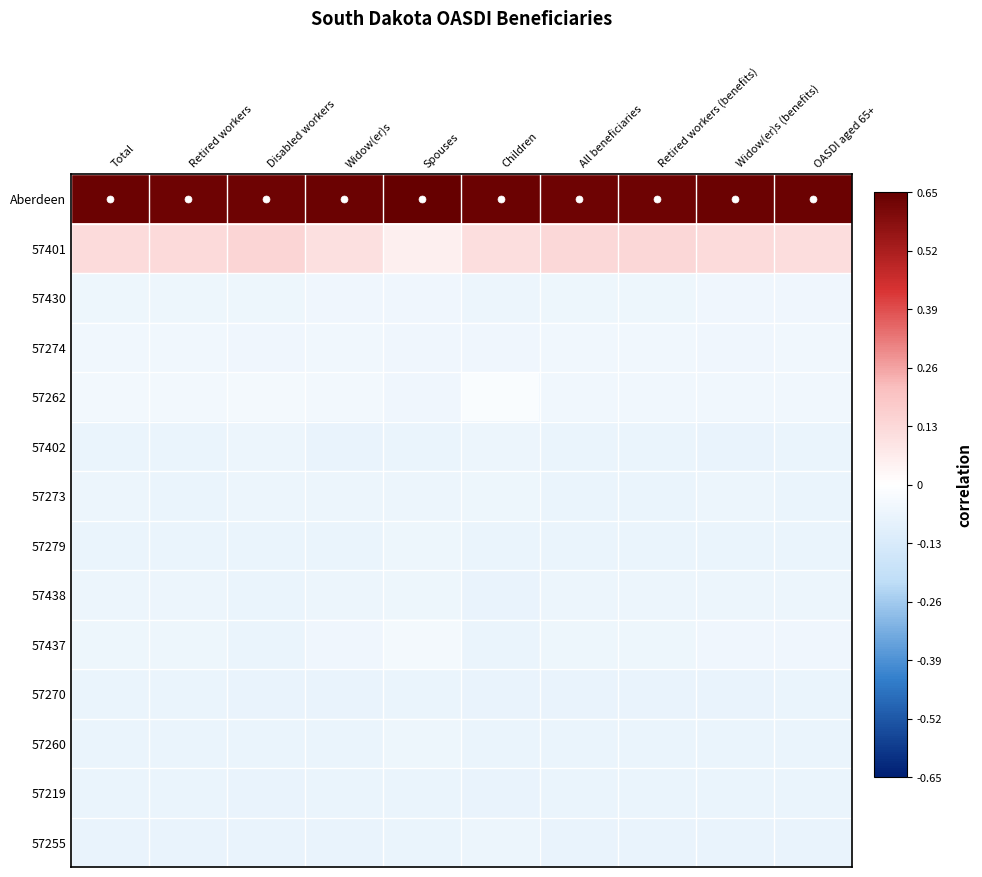

Reading right to left, list all the values displayed in this chart.

Aberdeen: OASDI aged 65+=0.6	Widow(er)s (benefits)=0.6	Retired workers (benefits)=0.6	All beneficiaries=0.6	Children=0.6	Spouses=0.7	Widow(er)s=0.6	Disabled workers=0.6	Retired workers=0.6	Total=0.6
57401: OASDI aged 65+=0.1	Widow(er)s (benefits)=0.1	Retired workers (benefits)=0.1	All beneficiaries=0.1	Children=0.1	Spouses=0.1	Widow(er)s=0.1	Disabled workers=0.1	Retired workers=0.1	Total=0.1
57430: OASDI aged 65+=-0.1	Widow(er)s (benefits)=-0.1	Retired workers (benefits)=-0.1	All beneficiaries=-0.1	Children=-0.1	Spouses=-0.1	Widow(er)s=-0.1	Disabled workers=-0.1	Retired workers=-0.1	Total=-0.1
57274: OASDI aged 65+=-0.0	Widow(er)s (benefits)=-0.1	Retired workers (benefits)=-0.0	All beneficiaries=-0.0	Children=-0.1	Spouses=-0.1	Widow(er)s=-0.0	Disabled workers=-0.1	Retired workers=-0.0	Total=-0.0
57262: OASDI aged 65+=-0.0	Widow(er)s (benefits)=-0.0	Retired workers (benefits)=-0.0	All beneficiaries=-0.0	Children=-0.0	Spouses=-0.1	Widow(er)s=-0.0	Disabled workers=-0.0	Retired workers=-0.0	Total=-0.0
57402: OASDI aged 65+=-0.1	Widow(er)s (benefits)=-0.1	Retired workers (benefits)=-0.1	All beneficiaries=-0.1	Children=-0.1	Spouses=-0.1	Widow(er)s=-0.1	Disabled workers=-0.1	Retired workers=-0.1	Total=-0.1
57273: OASDI aged 65+=-0.1	Widow(er)s (benefits)=-0.1	Retired workers (benefits)=-0.1	All beneficiaries=-0.1	Children=-0.1	Spouses=-0.1	Widow(er)s=-0.1	Disabled workers=-0.1	Retired workers=-0.1	Total=-0.1
57279: OASDI aged 65+=-0.1	Widow(er)s (benefits)=-0.1	Retired workers (benefits)=-0.1	All beneficiaries=-0.1	Children=-0.1	Spouses=-0.1	Widow(er)s=-0.1	Disabled workers=-0.1	Retired workers=-0.1	Total=-0.1
57438: OASDI aged 65+=-0.1	Widow(er)s (benefits)=-0.1	Retired workers (benefits)=-0.1	All beneficiaries=-0.1	Children=-0.1	Spouses=-0.1	Widow(er)s=-0.1	Disabled workers=-0.1	Retired workers=-0.1	Total=-0.1
57437: OASDI aged 65+=-0.1	Widow(er)s (benefits)=-0.1	Retired workers (benefits)=-0.1	All beneficiaries=-0.1	Children=-0.1	Spouses=-0.0	Widow(er)s=-0.1	Disabled workers=-0.1	Retired workers=-0.1	Total=-0.1
57270: OASDI aged 65+=-0.1	Widow(er)s (benefits)=-0.1	Retired workers (benefits)=-0.1	All beneficiaries=-0.1	Children=-0.1	Spouses=-0.1	Widow(er)s=-0.1	Disabled workers=-0.1	Retired workers=-0.1	Total=-0.1
57260: OASDI aged 65+=-0.1	Widow(er)s (benefits)=-0.1	Retired workers (benefits)=-0.1	All beneficiaries=-0.1	Children=-0.1	Spouses=-0.1	Widow(er)s=-0.1	Disabled workers=-0.1	Retired workers=-0.1	Total=-0.1
57219: OASDI aged 65+=-0.1	Widow(er)s (benefits)=-0.1	Retired workers (benefits)=-0.1	All beneficiaries=-0.1	Children=-0.1	Spouses=-0.1	Widow(er)s=-0.1	Disabled workers=-0.1	Retired workers=-0.1	Total=-0.1
57255: OASDI aged 65+=-0.1	Widow(er)s (benefits)=-0.1	Retired workers (benefits)=-0.1	All beneficiaries=-0.1	Children=-0.1	Spouses=-0.1	Widow(er)s=-0.1	Disabled workers=-0.1	Retired workers=-0.1	Total=-0.1